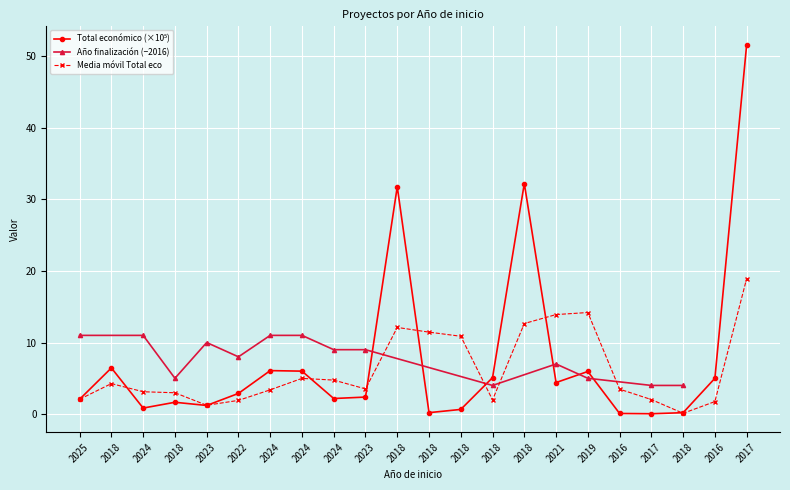

Is it true that the value at 2018 is 0.3?

False